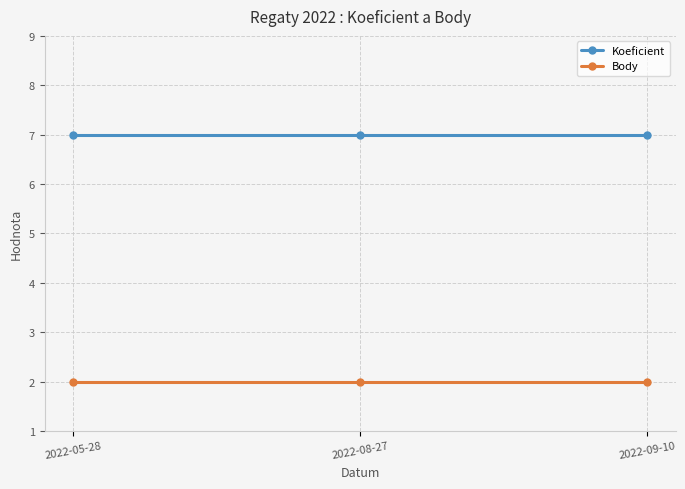

Is the value of Koeficient at 2022-09-10 greater than the value of Body at 2022-09-10?

Yes